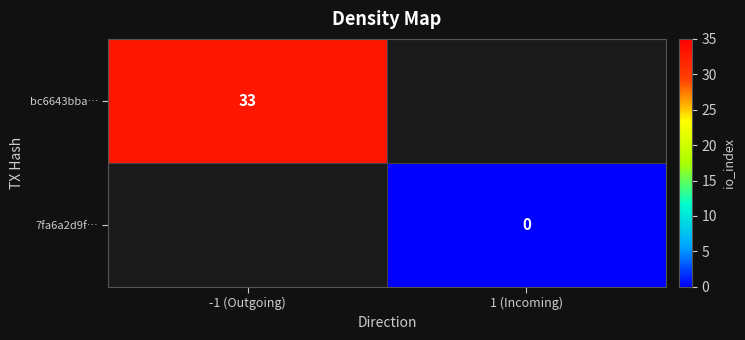

Is the value of 7fa6a2d9f… at 1 (Incoming) greater than the value of bc6643bba… at -1 (Outgoing)?

No